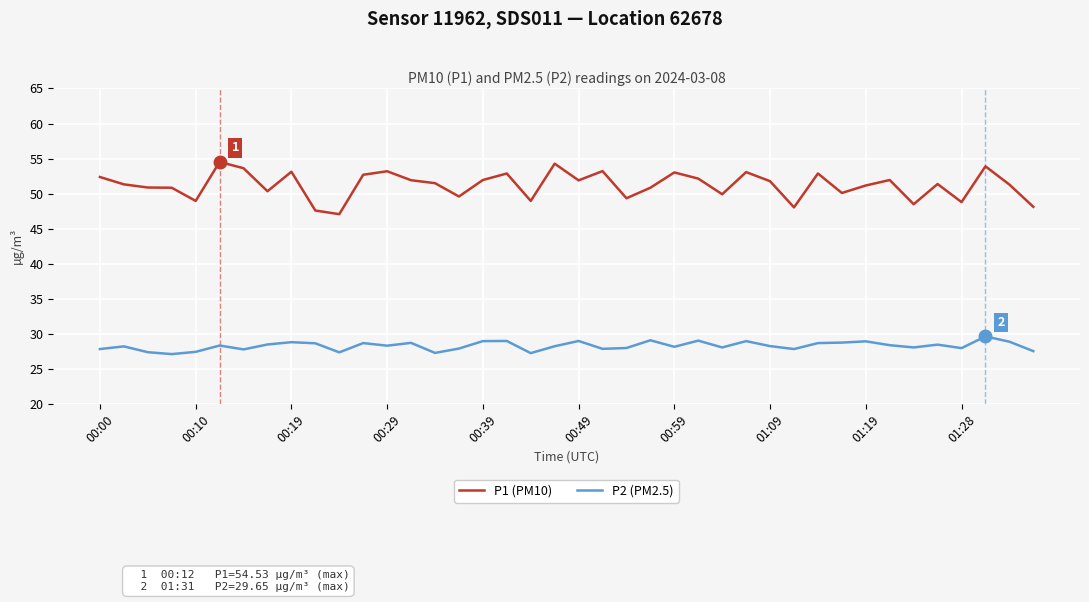

Which series has the largest total across all categories?

P1 (PM10)